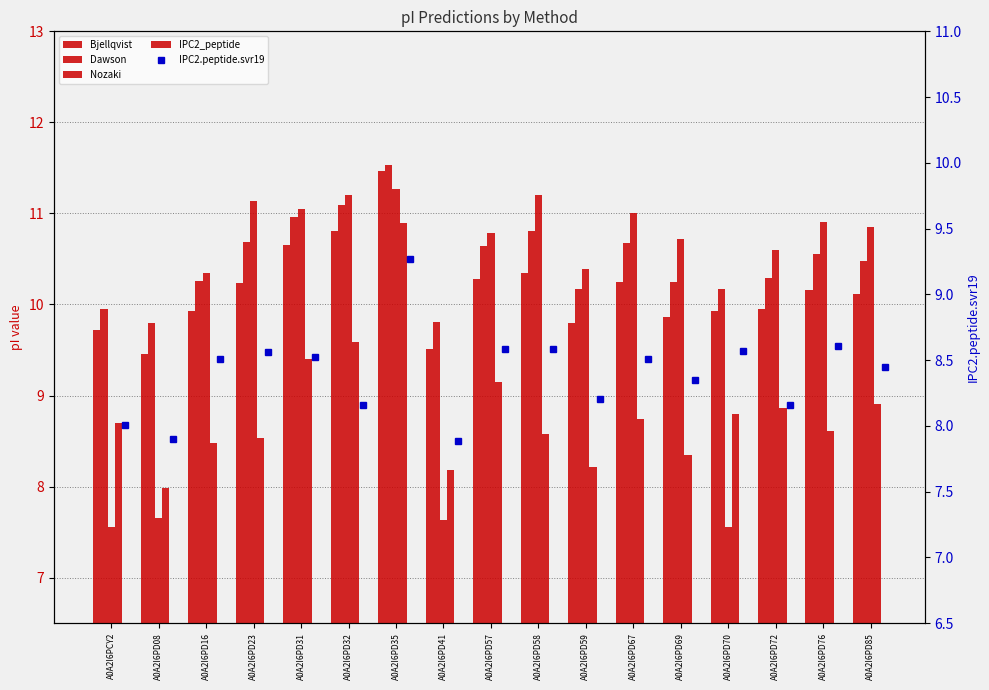

Which series has the widest spread of values?

Nozaki